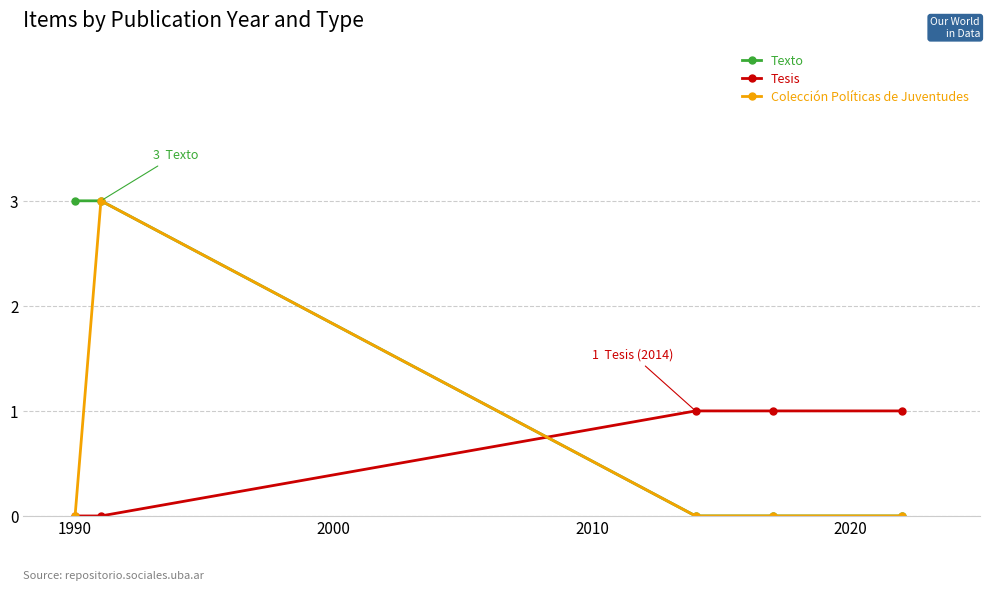

Reading left to right, transcribe all the data shown in this chart.

Texto: 3	3	0	0	0
Tesis: 0	0	1	1	1
Colección Políticas de Juventudes: 0	3	0	0	0